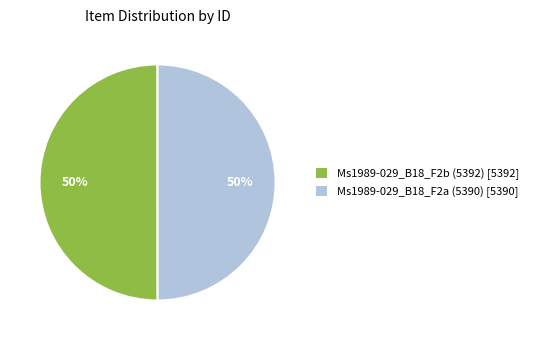

What percentage is the Ms1989-029_B18_F2b (5392) slice, to the nearest percent?

50%